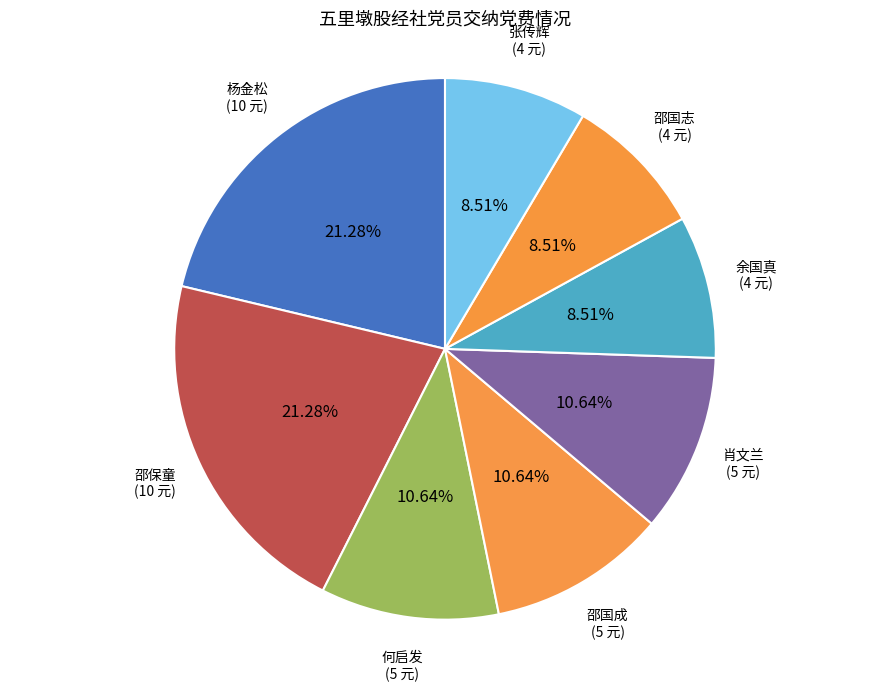

Approximately how many times larger is the value at 肖文兰 compared to 邵国成?

1.0